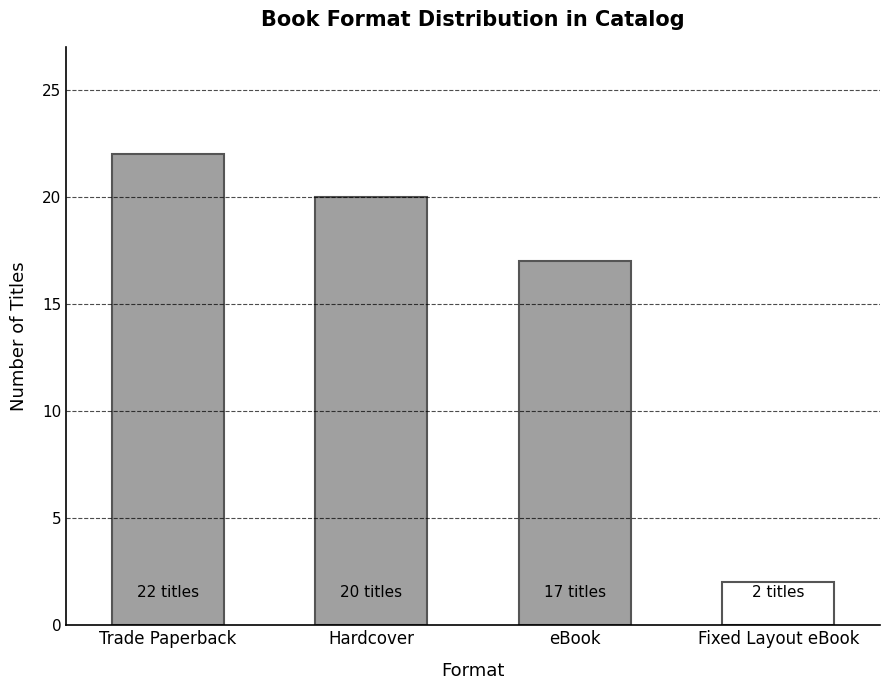

Reading left to right, list all the values displayed in this chart.

22	20	17	2